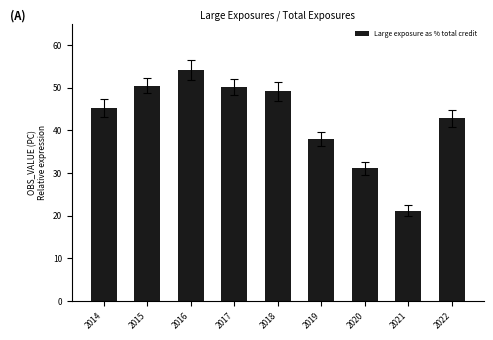

Reading left to right, transcribe all the data shown in this chart.

2014=45.3	2015=50.4	2016=54.1	2017=50.1	2018=49.1	2019=38.0	2020=31.1	2021=21.1	2022=42.8